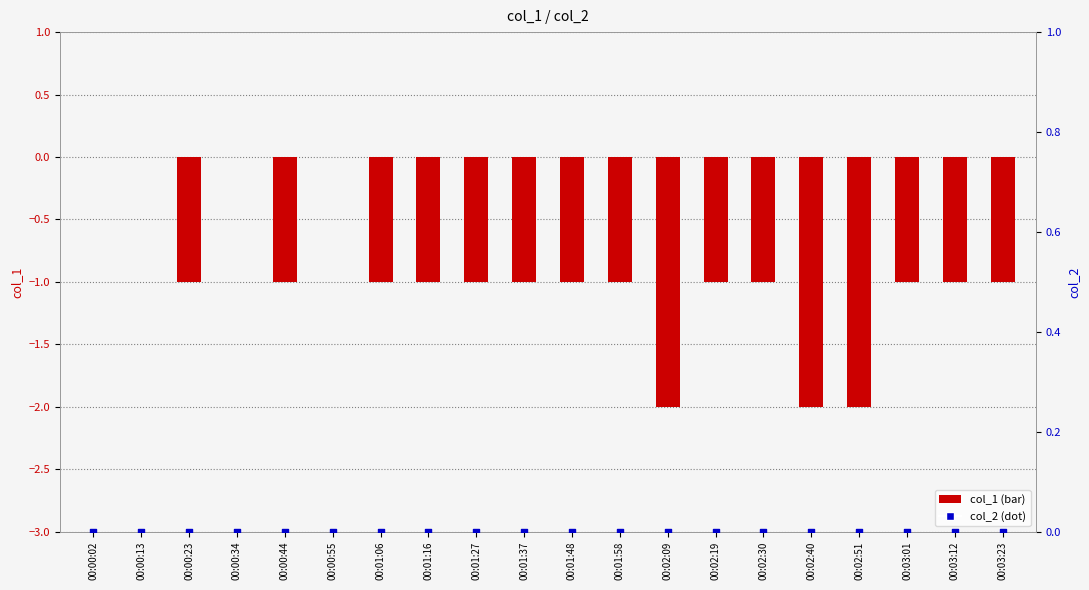

Which series has the largest total across all categories?

col_2 (dot)